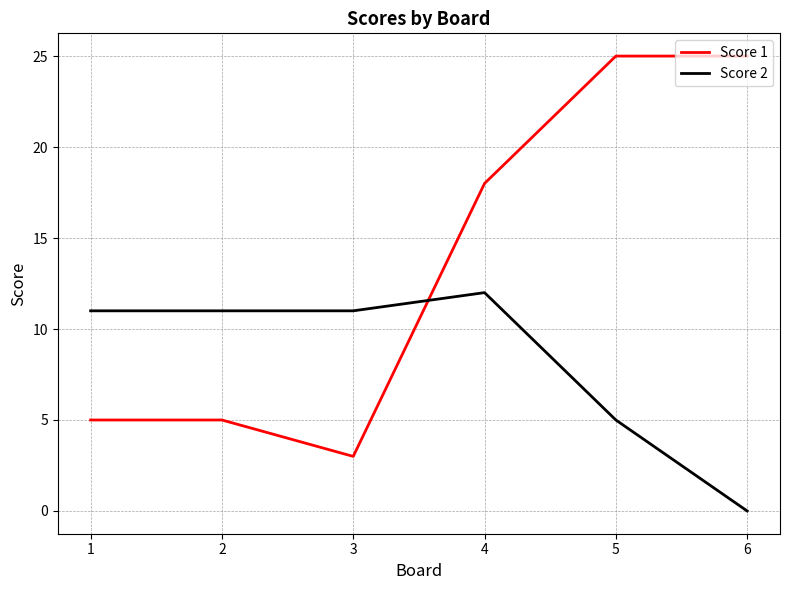

Which series has the largest total across all categories?

Score 1